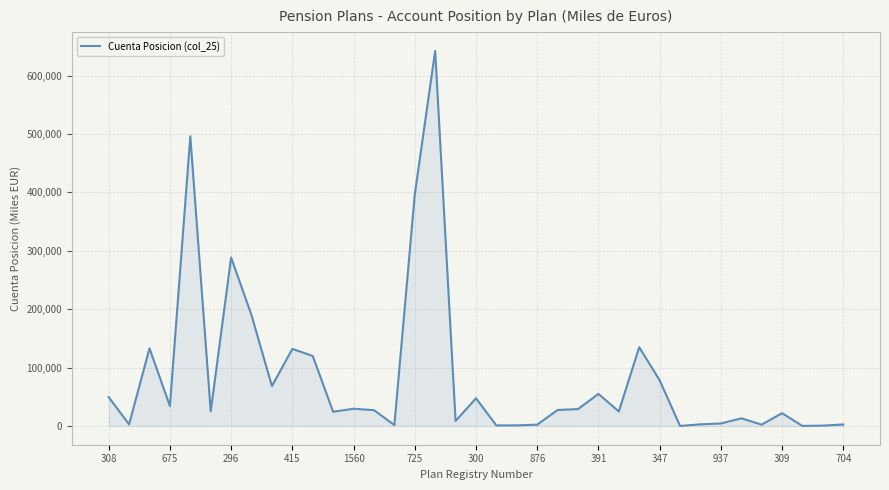

What is the greatest value displayed?

642317